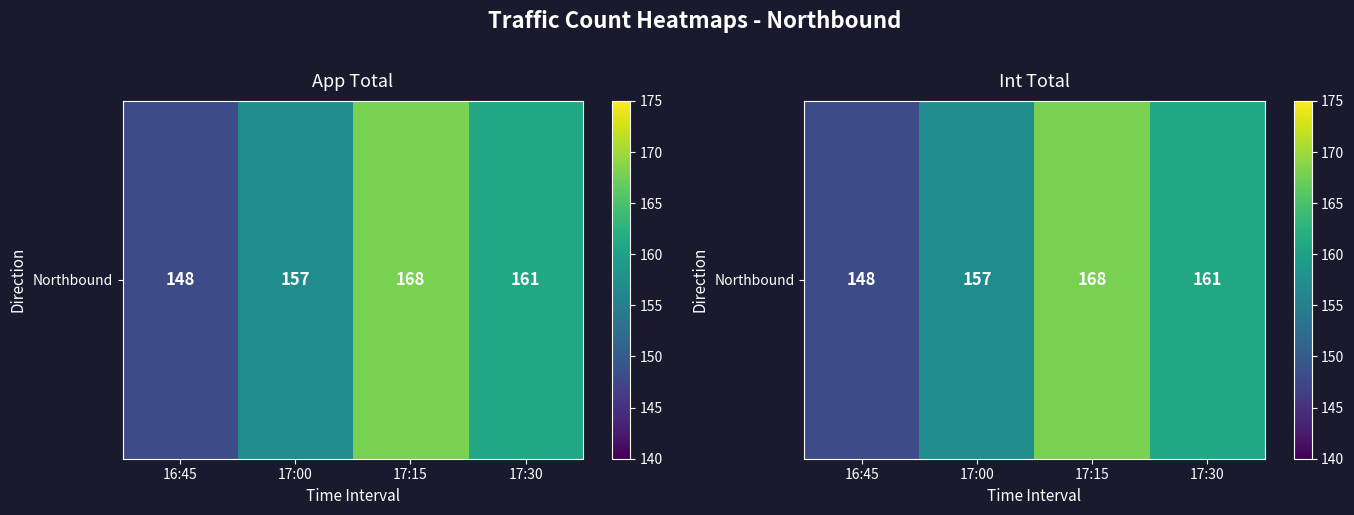

What is the sum of all values?

634